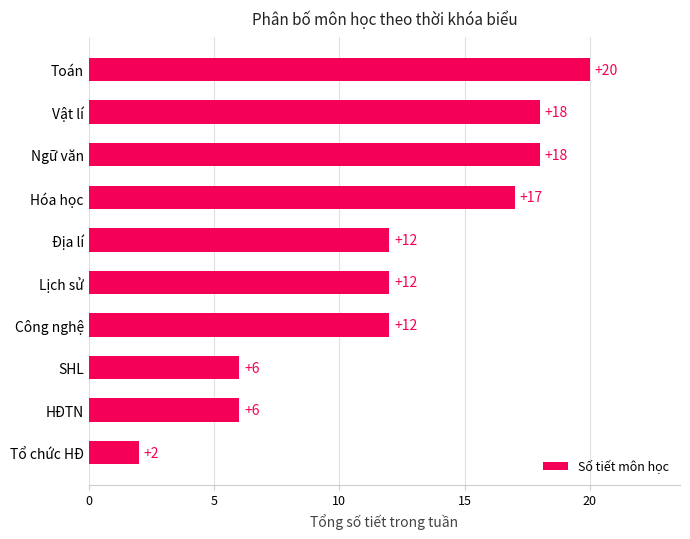

What is the ratio of the value at Ngữ văn to the value at Hóa học?

1.1